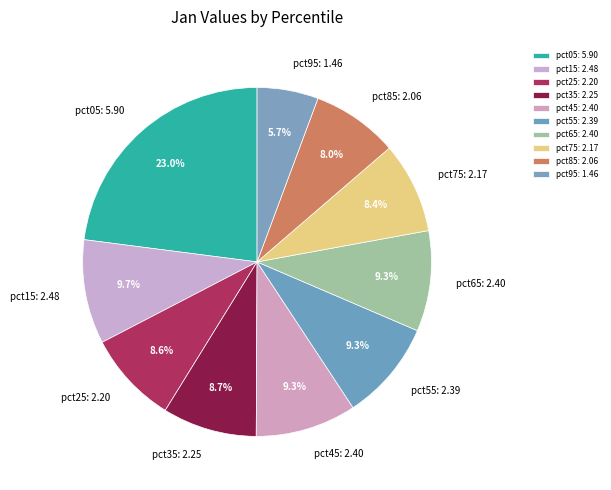

Is the sum of pct85 and pct95 greater than half?

No